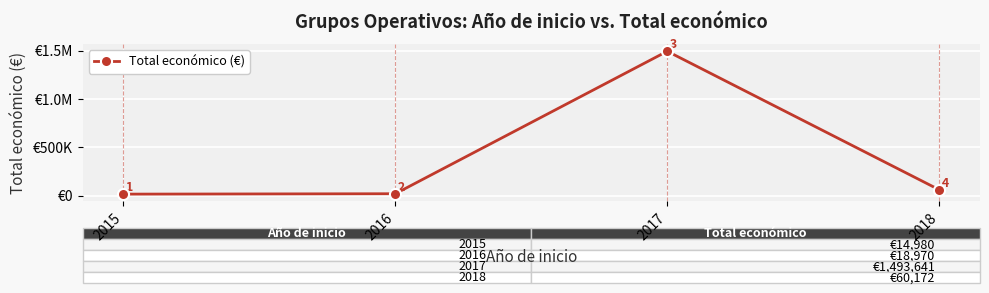

Is this an area chart (filled region under the line)?

No